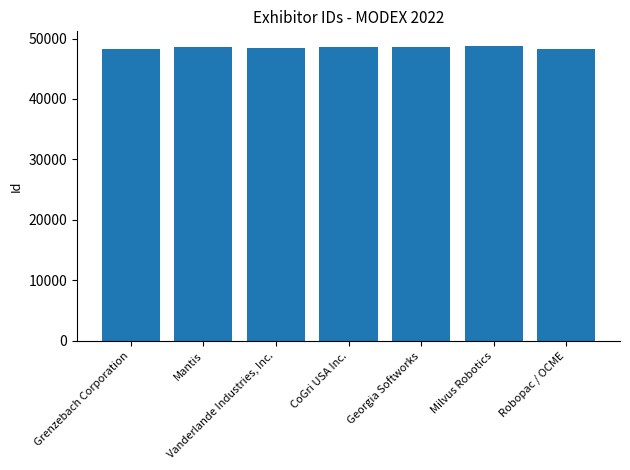

What is the minimum value shown in the chart?

48213